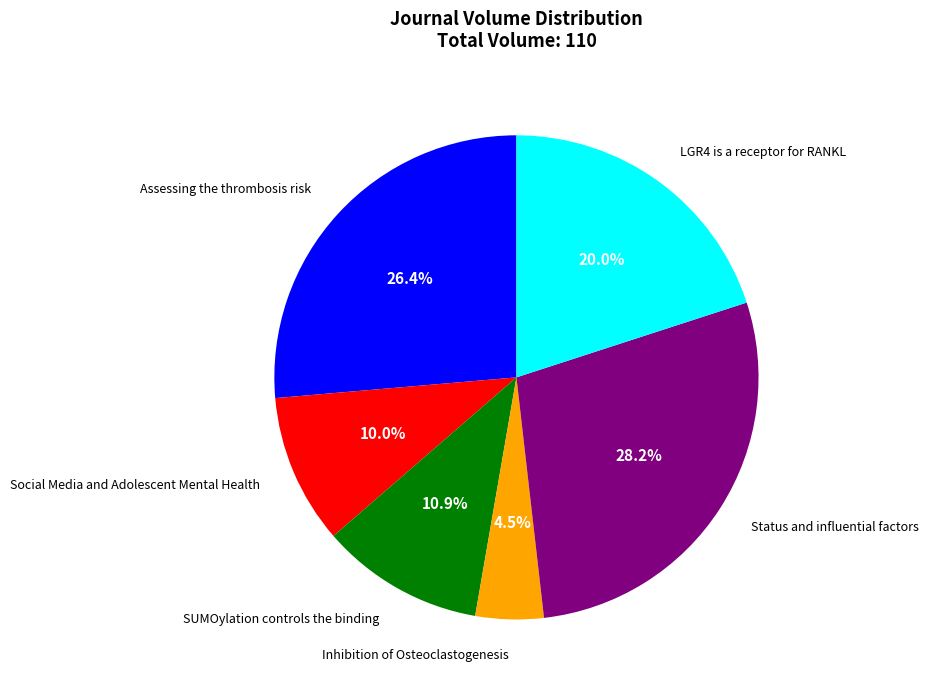

Does any single category account for the majority?

No